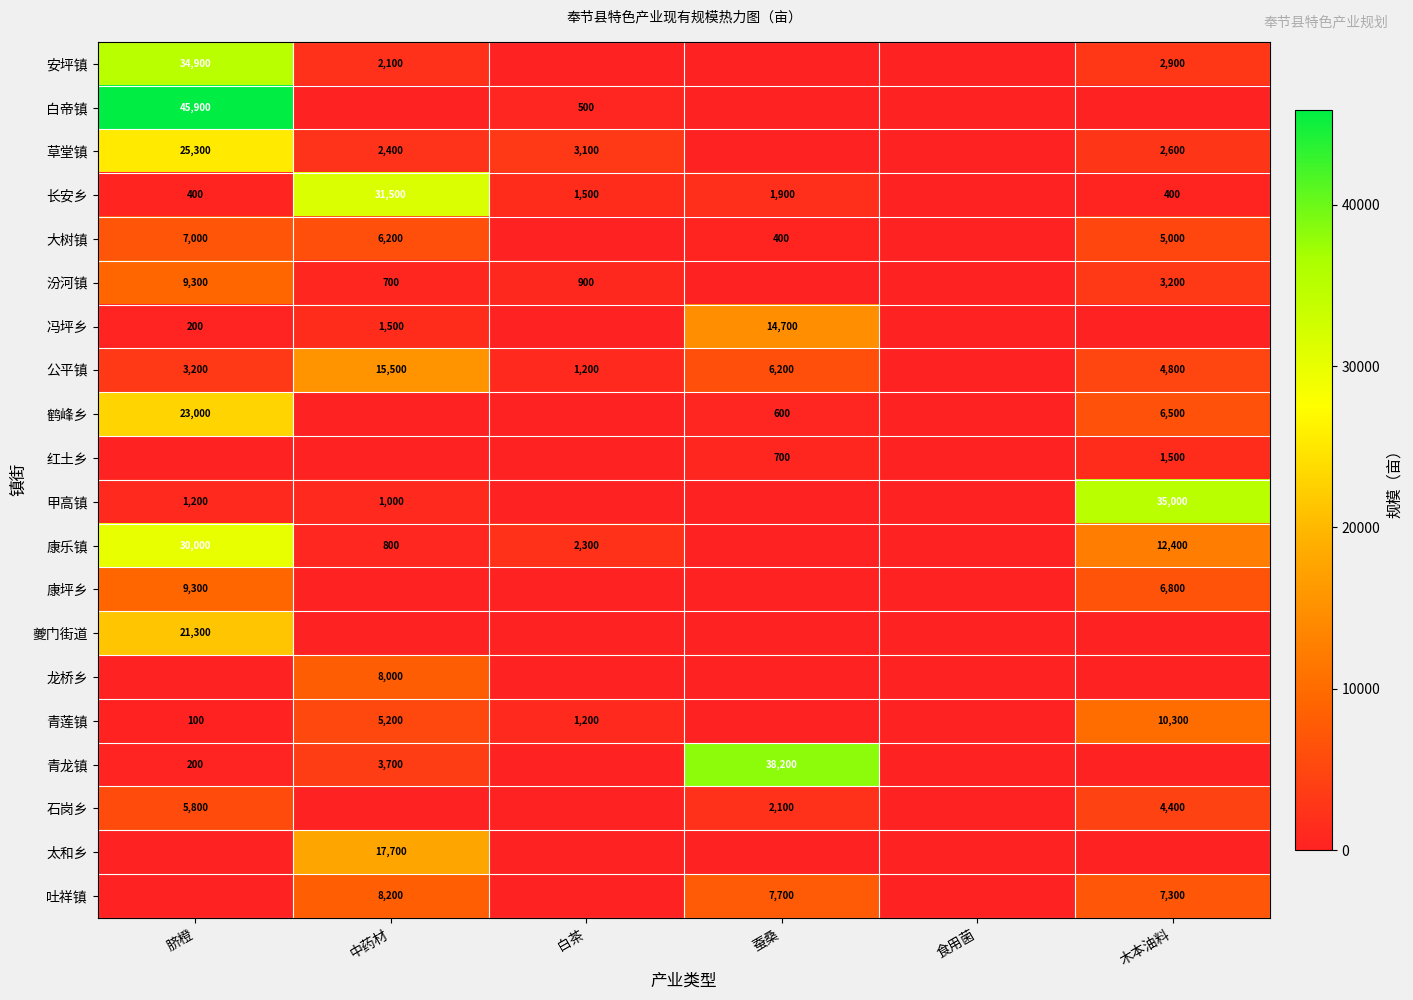

Is the value of 鹤峰乡 at 蚕桑 greater than the value of 冯坪乡 at 脐橙?

Yes